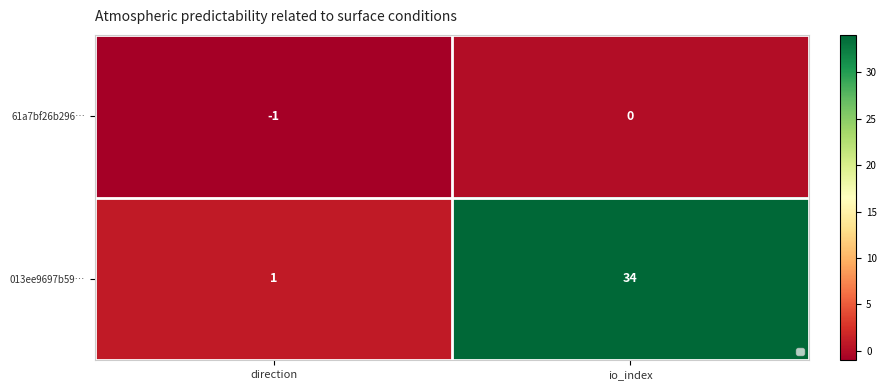

How many data points does each series have?

2